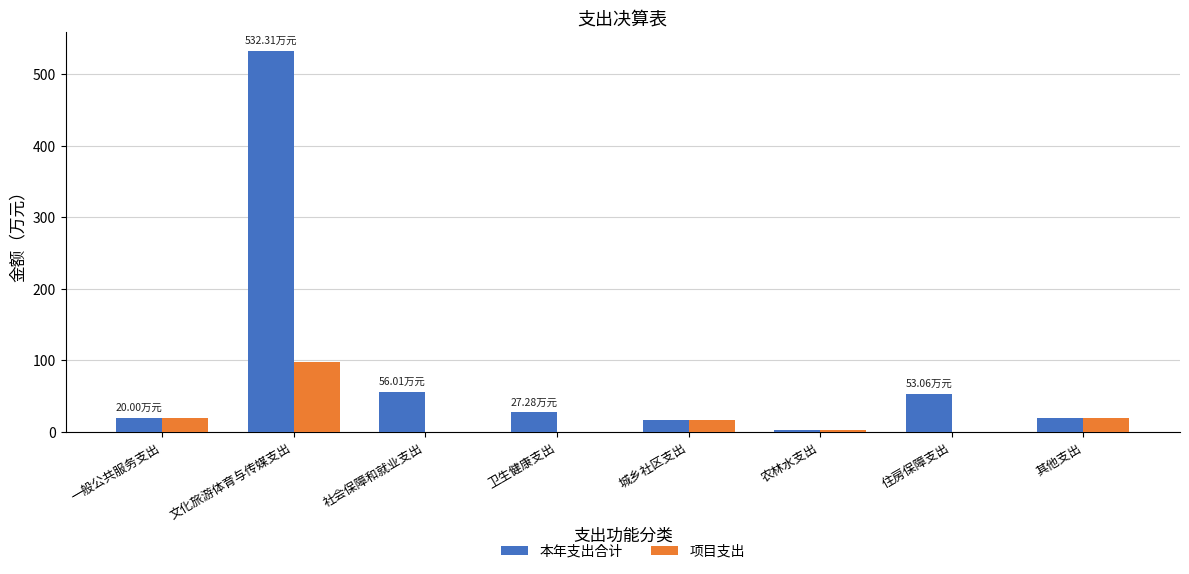

Between 文化旅游体育与传媒支出 and 社会保障和就业支出, which series saw the biggest shift?

本年支出合计